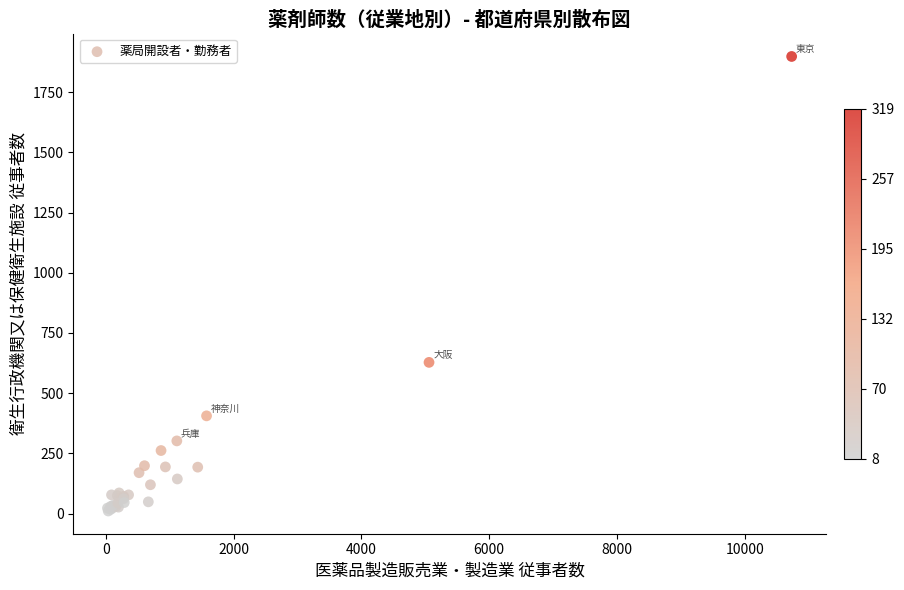

What Y value in the scatter plot is closest to 954?

628